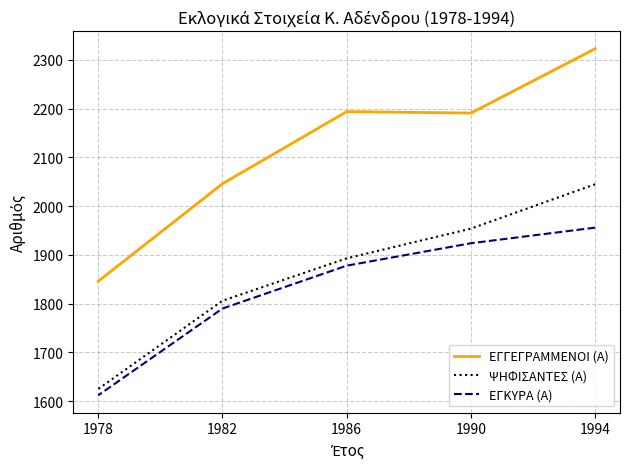

Which series changed the most between 1994 and 1986?

ΨΗΦΙΣΑΝΤΕΣ (Α)